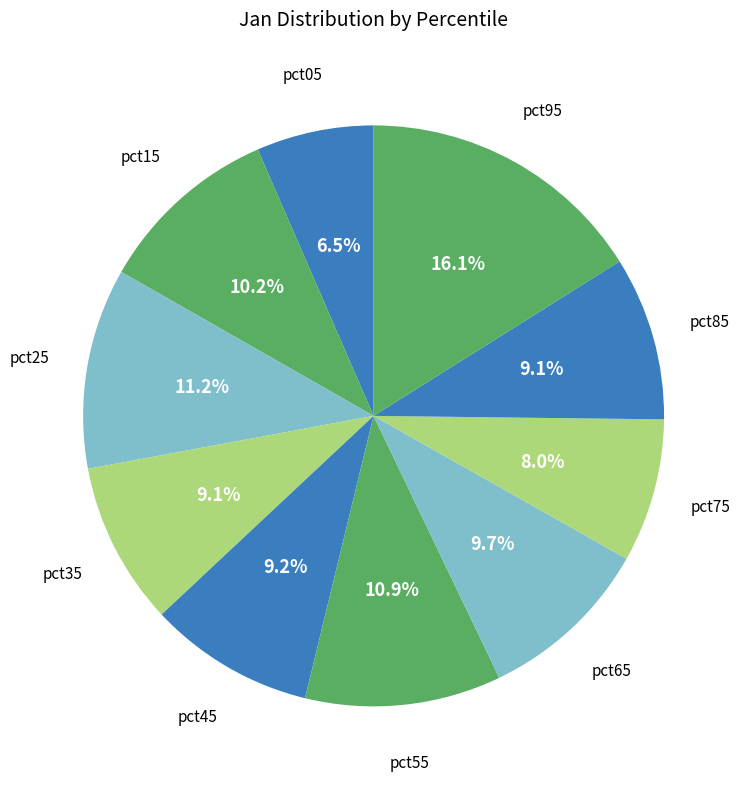

Count the number of slices in the pie.

10